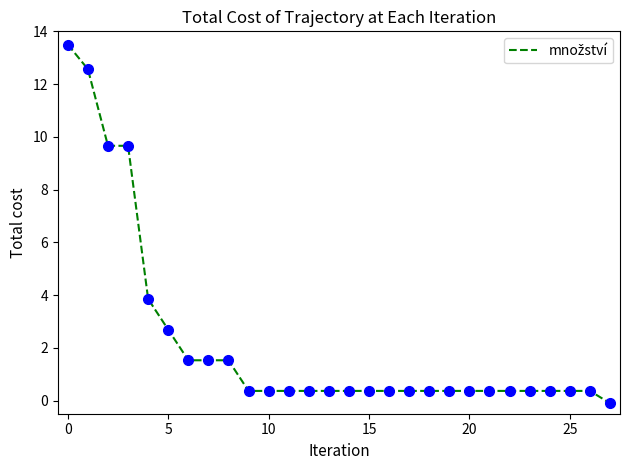

What is the difference between the maximum and minimum values?

13.6